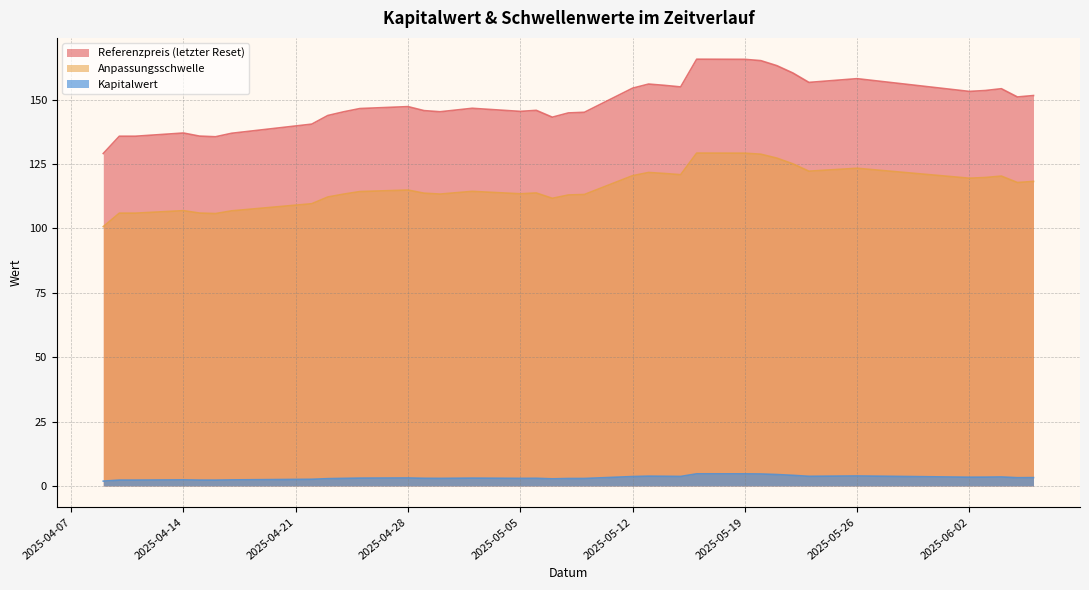

Reading right to left, transcribe all the data shown in this chart.

Referenzpreis (letzter Reset): 2025-06-06=151.6	2025-06-05=151.0	2025-06-04=154.2	2025-06-03=153.5	2025-06-02=153.2	2025-05-26=158.1	2025-05-23=156.7	2025-05-22=160.3	2025-05-21=163.2	2025-05-20=165.1	2025-05-19=165.6	2025-05-16=165.7	2025-05-15=154.9	2025-05-14=155.5	2025-05-13=156.0	2025-05-12=154.4	2025-05-09=145.1	2025-05-08=144.8	2025-05-07=143.2	2025-05-06=145.8	2025-05-05=145.4	2025-05-02=146.6	2025-04-30=145.2	2025-04-29=145.7	2025-04-28=147.2	2025-04-25=146.5	2025-04-24=145.2	2025-04-23=143.8	2025-04-22=140.4	2025-04-17=136.9	2025-04-16=135.6	2025-04-15=135.8	2025-04-14=137.0	2025-04-11=135.8	2025-04-10=135.8	2025-04-09=129.1
Anpassungsschwelle: 2025-06-06=118.2	2025-06-05=117.8	2025-06-04=120.3	2025-06-03=119.7	2025-06-02=119.5	2025-05-26=123.3	2025-05-23=122.2	2025-05-22=125.0	2025-05-21=127.3	2025-05-20=128.8	2025-05-19=129.2	2025-05-16=129.2	2025-05-15=120.8	2025-05-14=121.3	2025-05-13=121.7	2025-05-12=120.4	2025-05-09=113.1	2025-05-08=112.9	2025-05-07=111.7	2025-05-06=113.7	2025-05-05=113.4	2025-05-02=114.3	2025-04-30=113.3	2025-04-29=113.6	2025-04-28=114.9	2025-04-25=114.3	2025-04-24=113.3	2025-04-23=112.2	2025-04-22=109.6	2025-04-17=106.8	2025-04-16=105.7	2025-04-15=105.9	2025-04-14=106.9	2025-04-11=105.9	2025-04-10=105.9	2025-04-09=100.7
Kapitalwert: 2025-06-06=3.2	2025-06-05=3.2	2025-06-04=3.5	2025-06-03=3.4	2025-06-02=3.4	2025-05-26=3.9	2025-05-23=3.7	2025-05-22=4.1	2025-05-21=4.4	2025-05-20=4.6	2025-05-19=4.7	2025-05-16=4.7	2025-05-15=3.7	2025-05-14=3.7	2025-05-13=3.8	2025-05-12=3.6	2025-05-09=2.9	2025-05-08=2.9	2025-05-07=2.8	2025-05-06=3.0	2025-05-05=2.9	2025-05-02=3.0	2025-04-30=2.9	2025-04-29=3.0	2025-04-28=3.1	2025-04-25=3.0	2025-04-24=2.9	2025-04-23=2.8	2025-04-22=2.6	2025-04-17=2.3	2025-04-16=2.2	2025-04-15=2.3	2025-04-14=2.4	2025-04-11=2.3	2025-04-10=2.3	2025-04-09=1.9